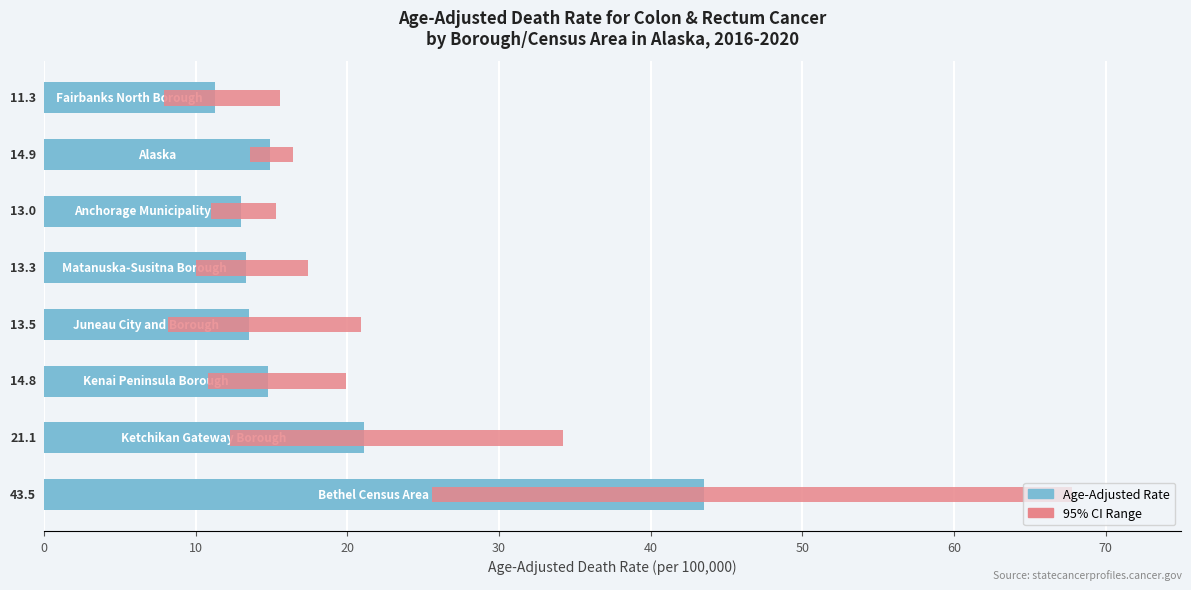

What is the greatest value displayed?

43.5